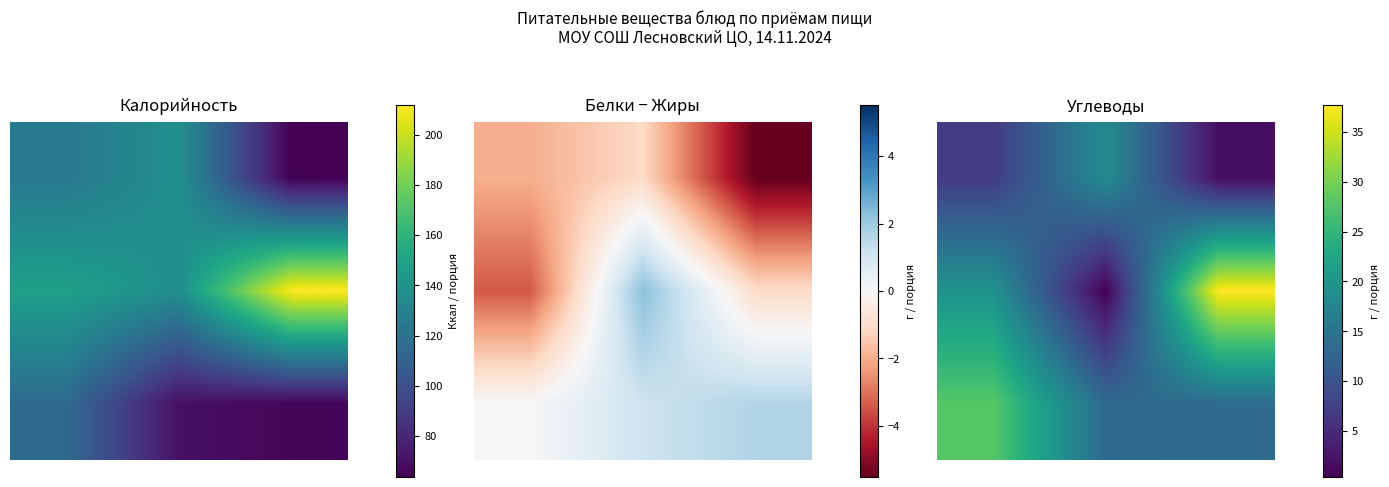

What is the lowest value of the 1.0 series?

0.4